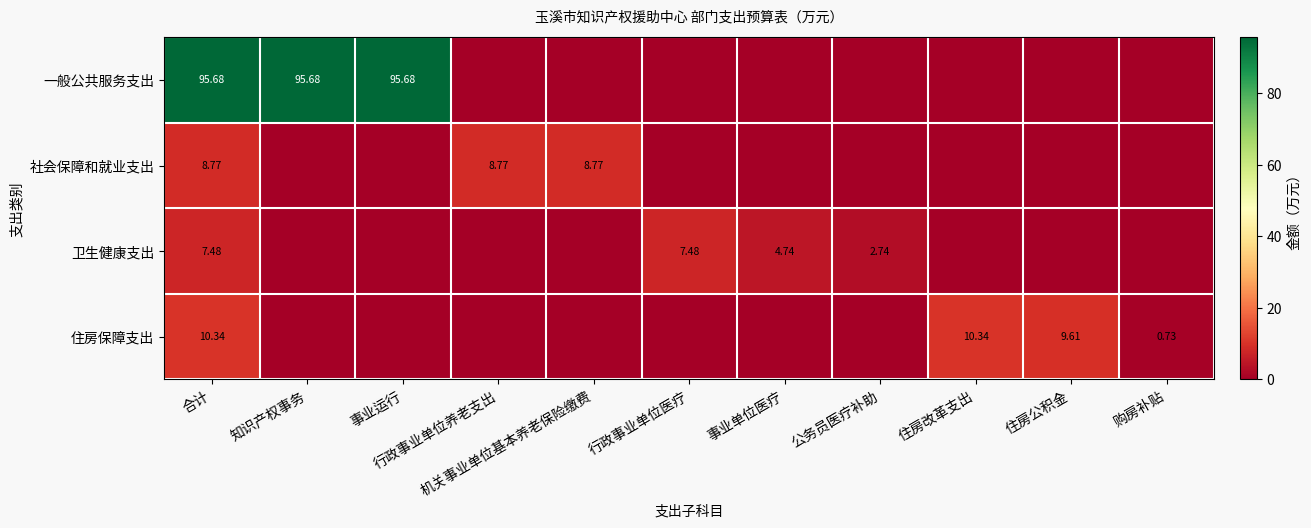

Between 知识产权事务 and 住房公积金, which is larger?

知识产权事务